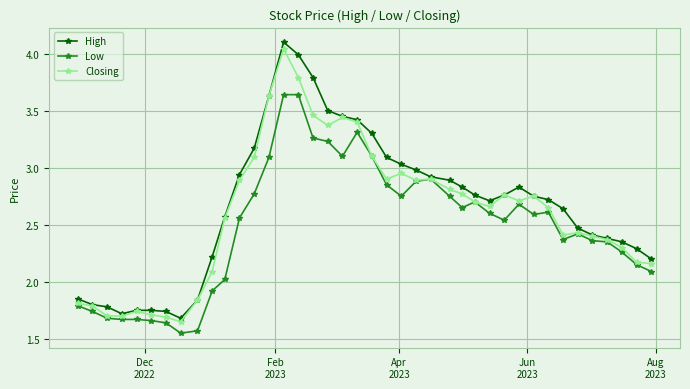

How many lines are shown in the chart?

3